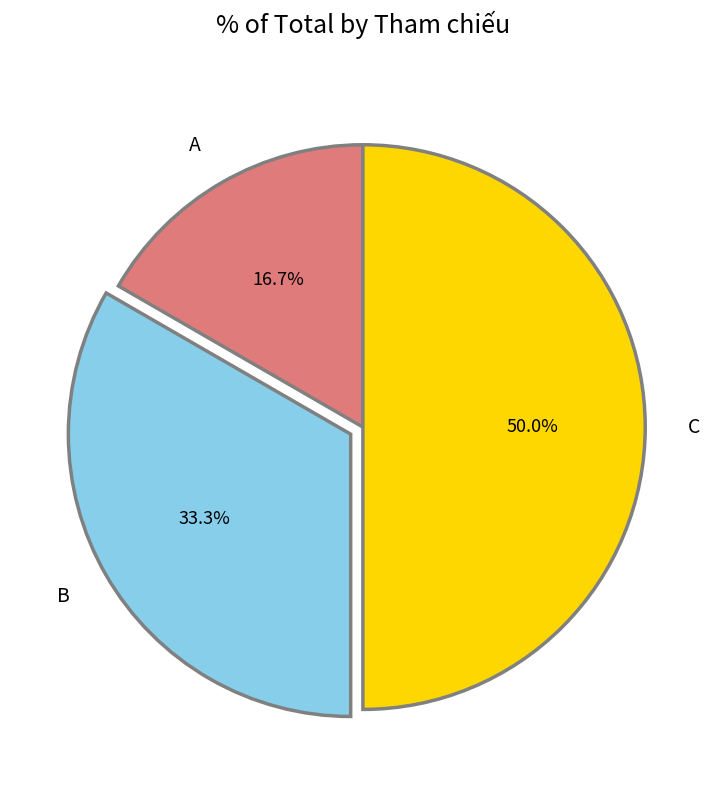

To the nearest percent, what is the average slice percentage?

33%